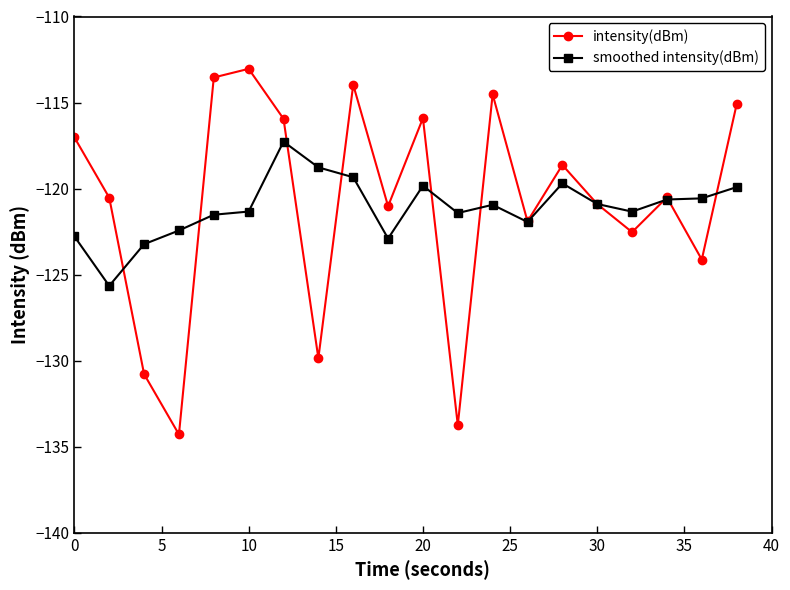

After their last crossing, which series has the higher values: smoothed intensity(dBm) or intensity(dBm)?

intensity(dBm)